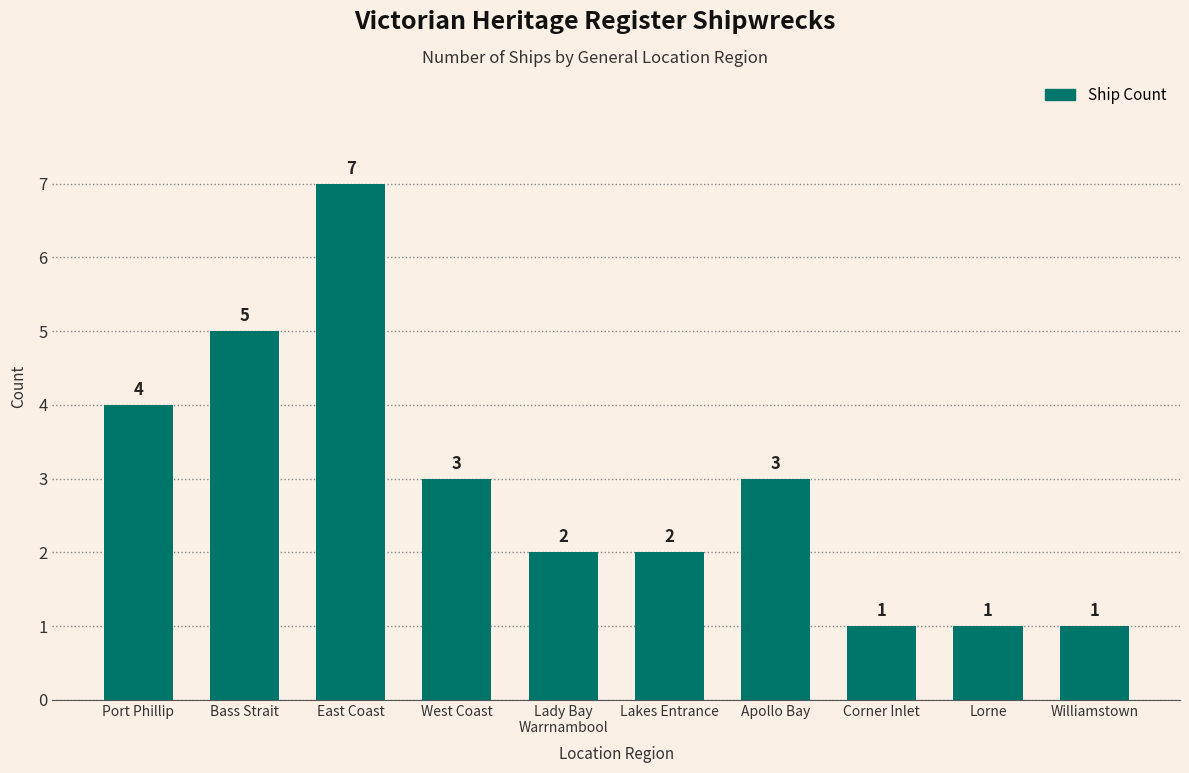

What is the ratio of the value at Port Phillip to the value at Lorne?

4.0